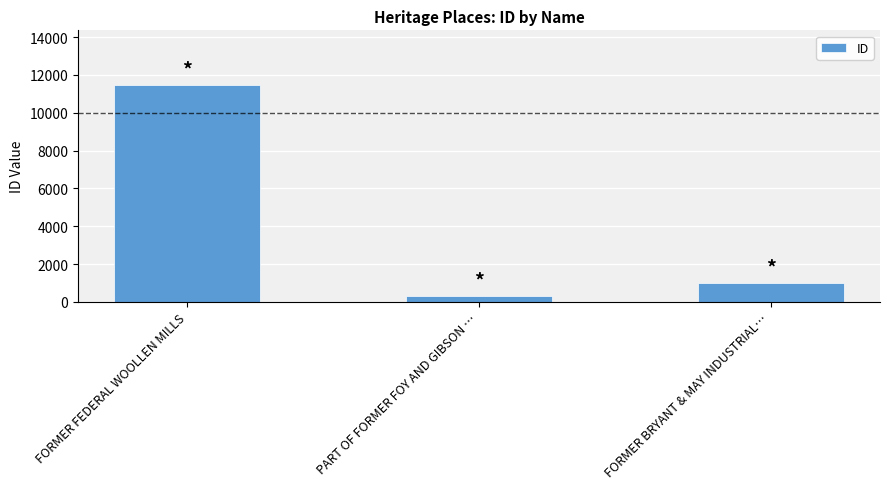

Are the bars grouped side by side (vs. stacked)?

No